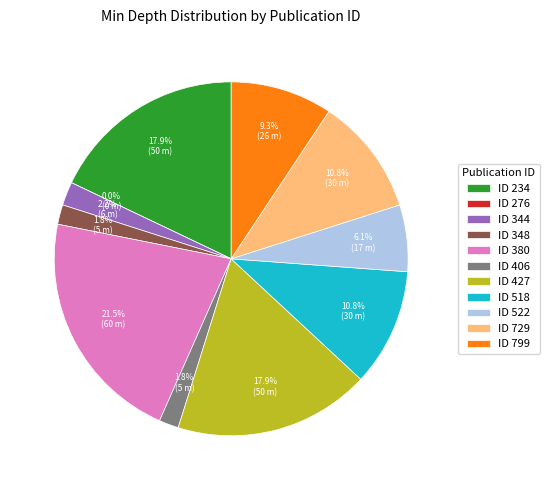

Between 522 and 406, which is larger?

522